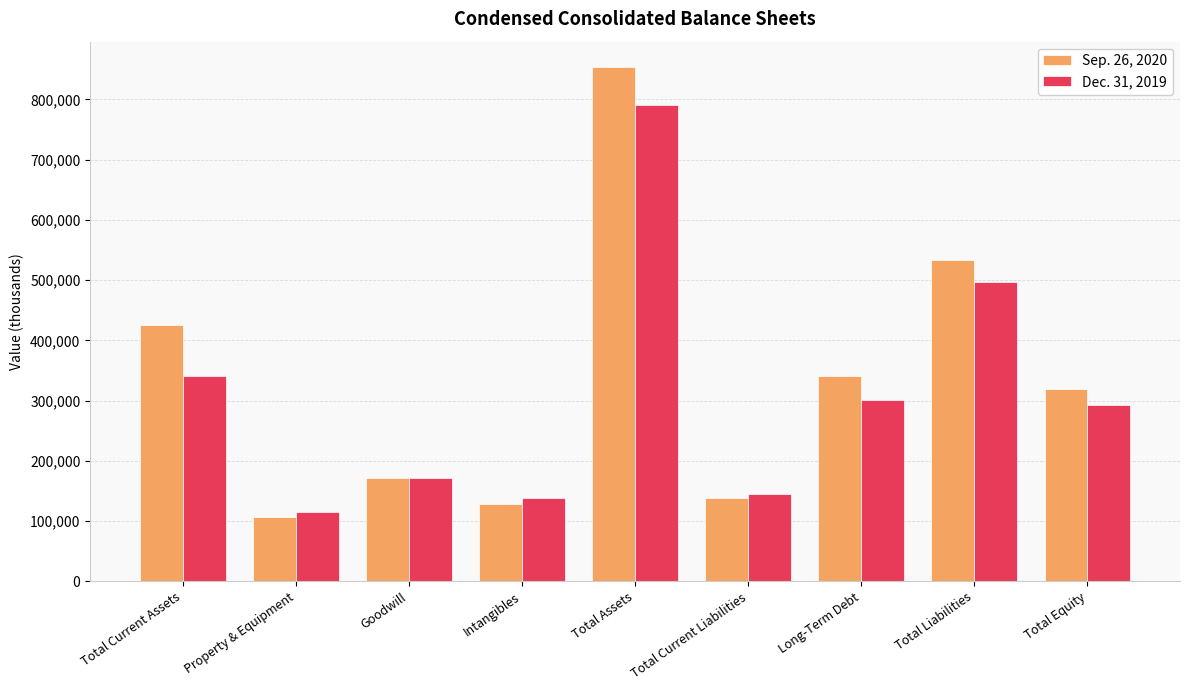

What is the value of the Dec. 31, 2019 bar at the 9th from the left?

292800